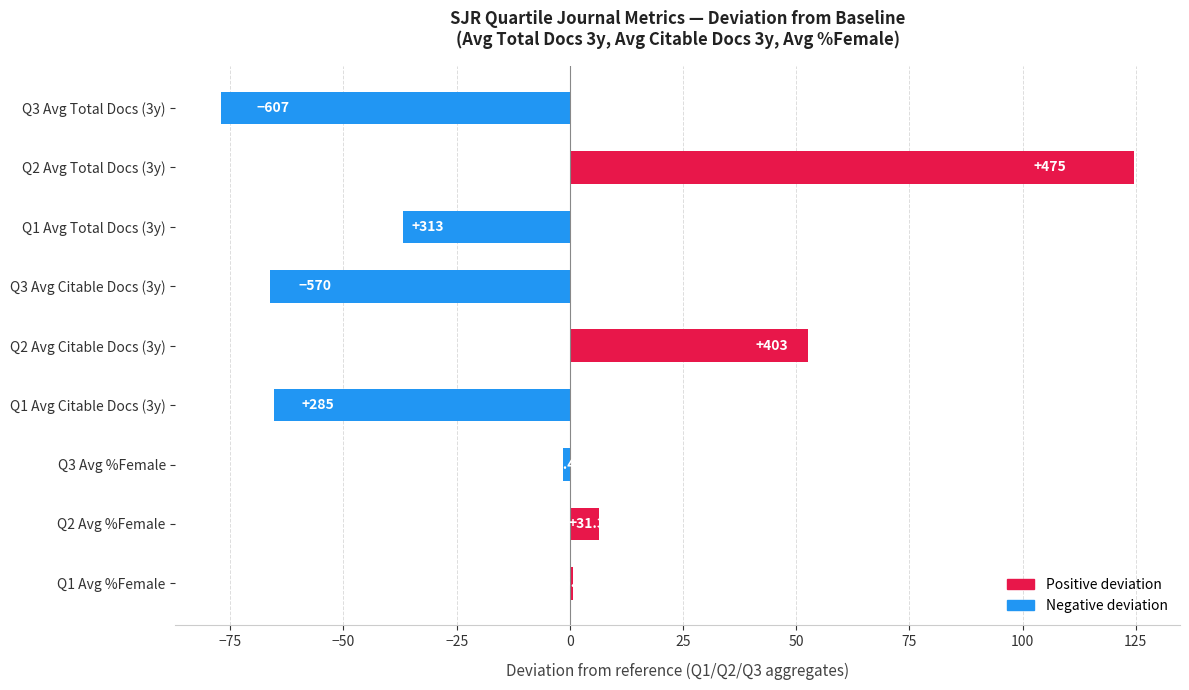

Rank the series by their maximum value, from highest to lowest.

Avg Total Docs (3years), Avg Citable Docs (3years), Avg %Female